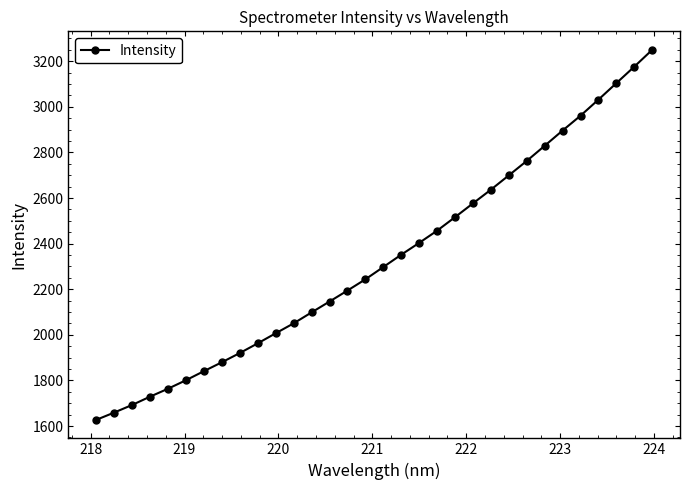

What is the maximum value shown in the chart?

3250.1